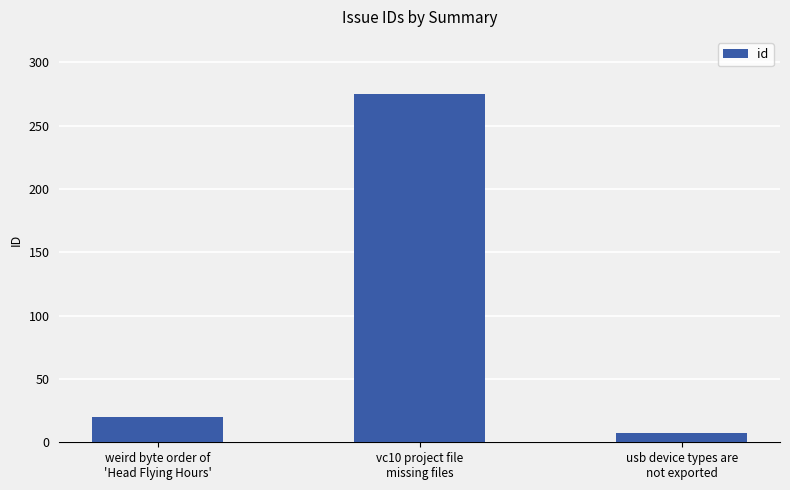

Reading left to right, what are all the values shown in this chart?

weird byte order of
'Head Flying Hours'=20	vc10 project file
missing files=275	usb device types are
not exported=7